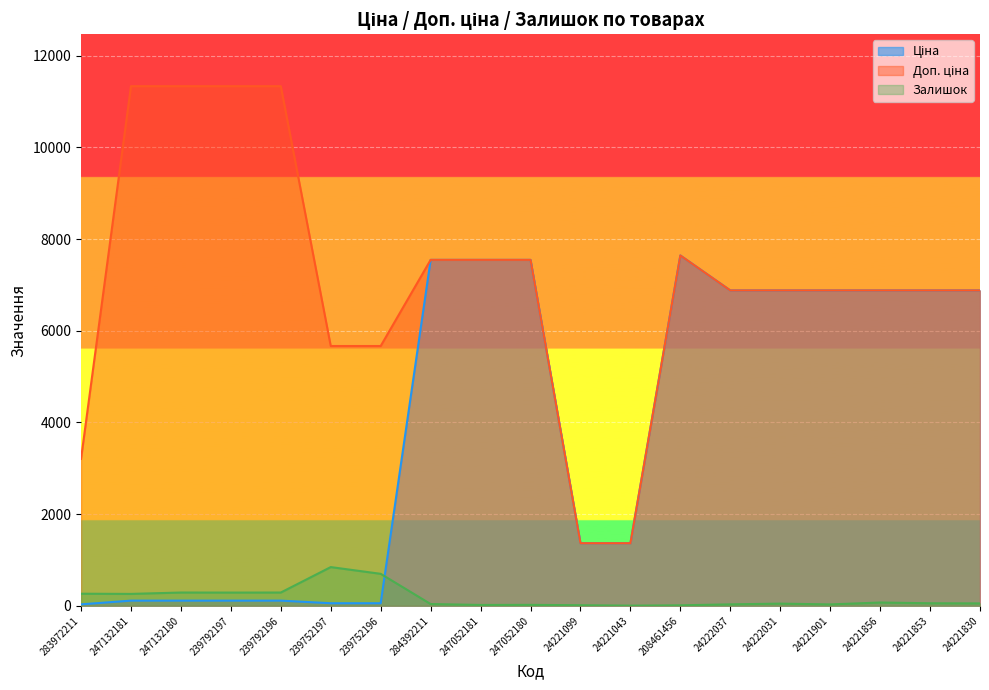

Reading right to left, what are all the values shown in this chart?

Ціна: 6879.5	6879.5	6879.5	6879.5	6879.5	6879.5	7641.9	1366.3	1366.3	7545.9	7545.9	7545.9	56.7	56.7	113.3	113.3	113.3	113.3	32.0
Доп. ціна: 6879.5	6879.5	6879.5	6879.5	6879.5	6879.5	7641.9	1366.0	1366.0	7545.9	7545.9	7545.9	5667.0	5667.0	11334.0	11334.0	11334.0	11334.0	3205.0
Залишок: 53.0	56.0	72.0	31.0	48.0	32.0	11.0	4.0	13.0	21.0	19.0	39.0	698.0	845.0	290.0	289.0	290.0	260.0	264.0